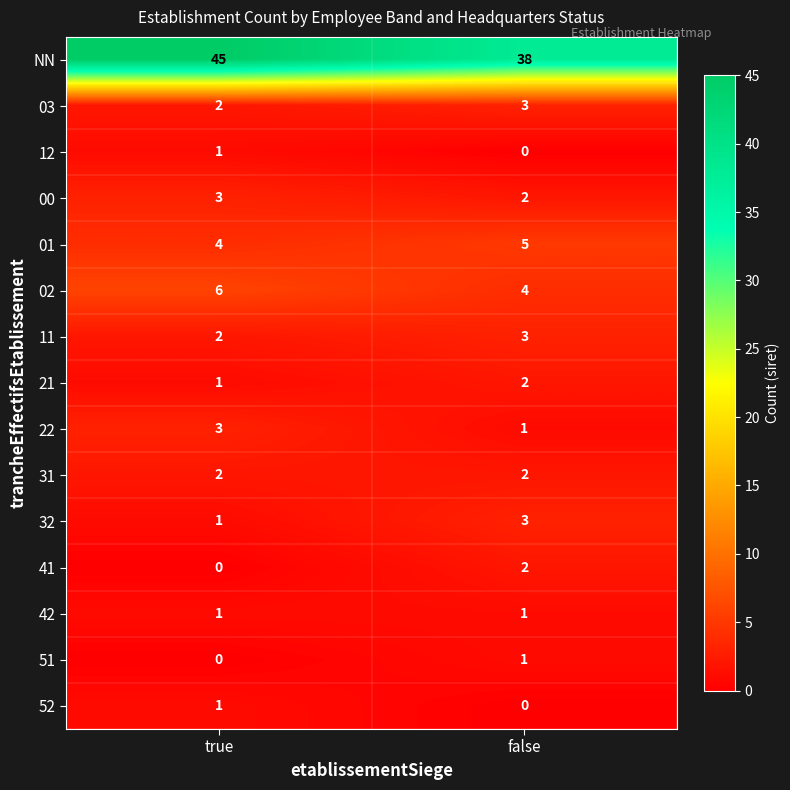

What is the sum of all 32 values?

4